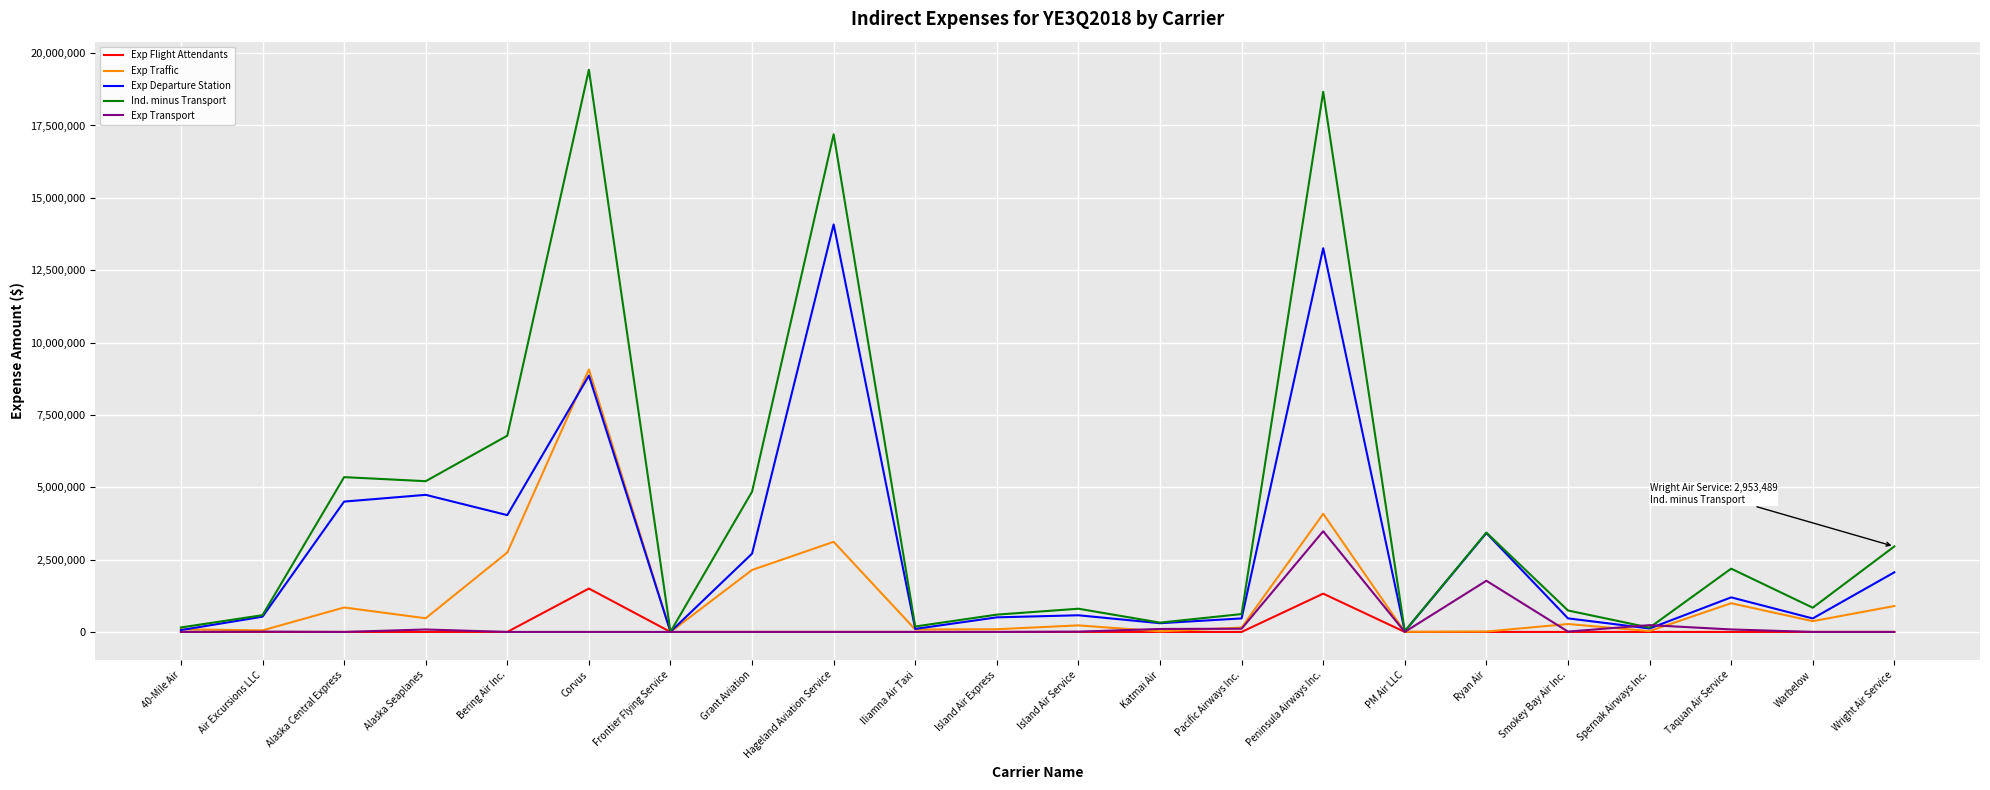

Is the value of Exp Traffic at Grant Aviation greater than the value of Ind. minus Transport at Corvus?

No